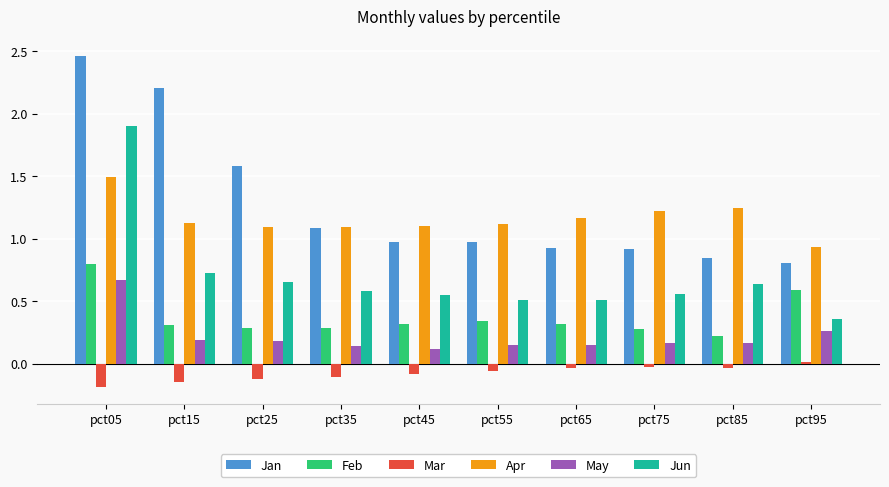

Which series has the widest spread of values?

Jan